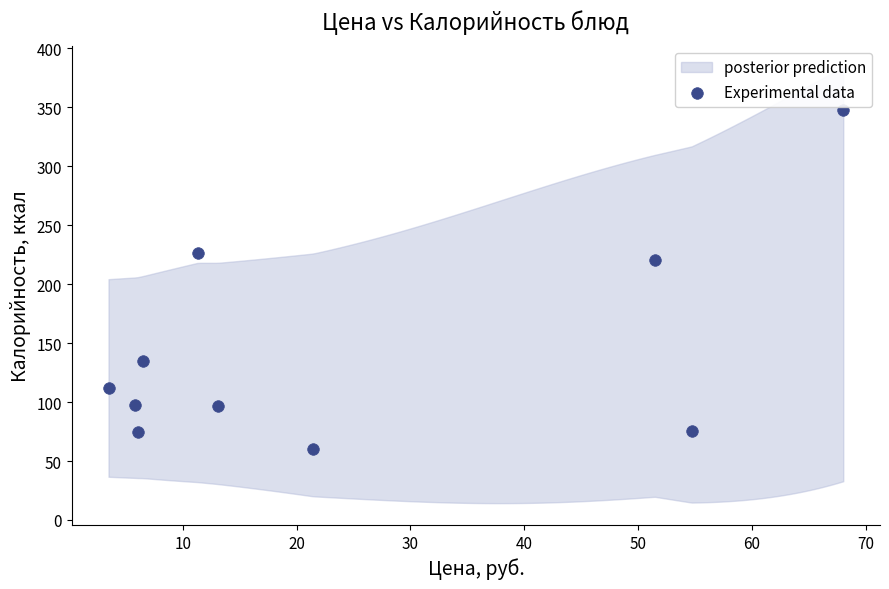

What Y value in the scatter plot is closest to 203?

220.5